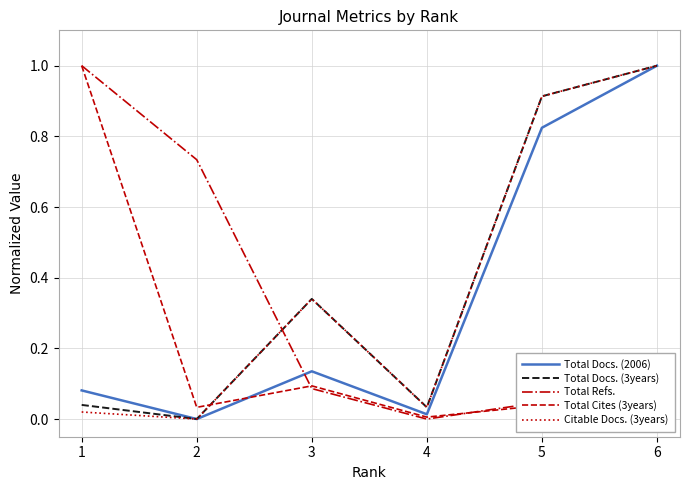

At how many categories does at least one series exceed 0?

6